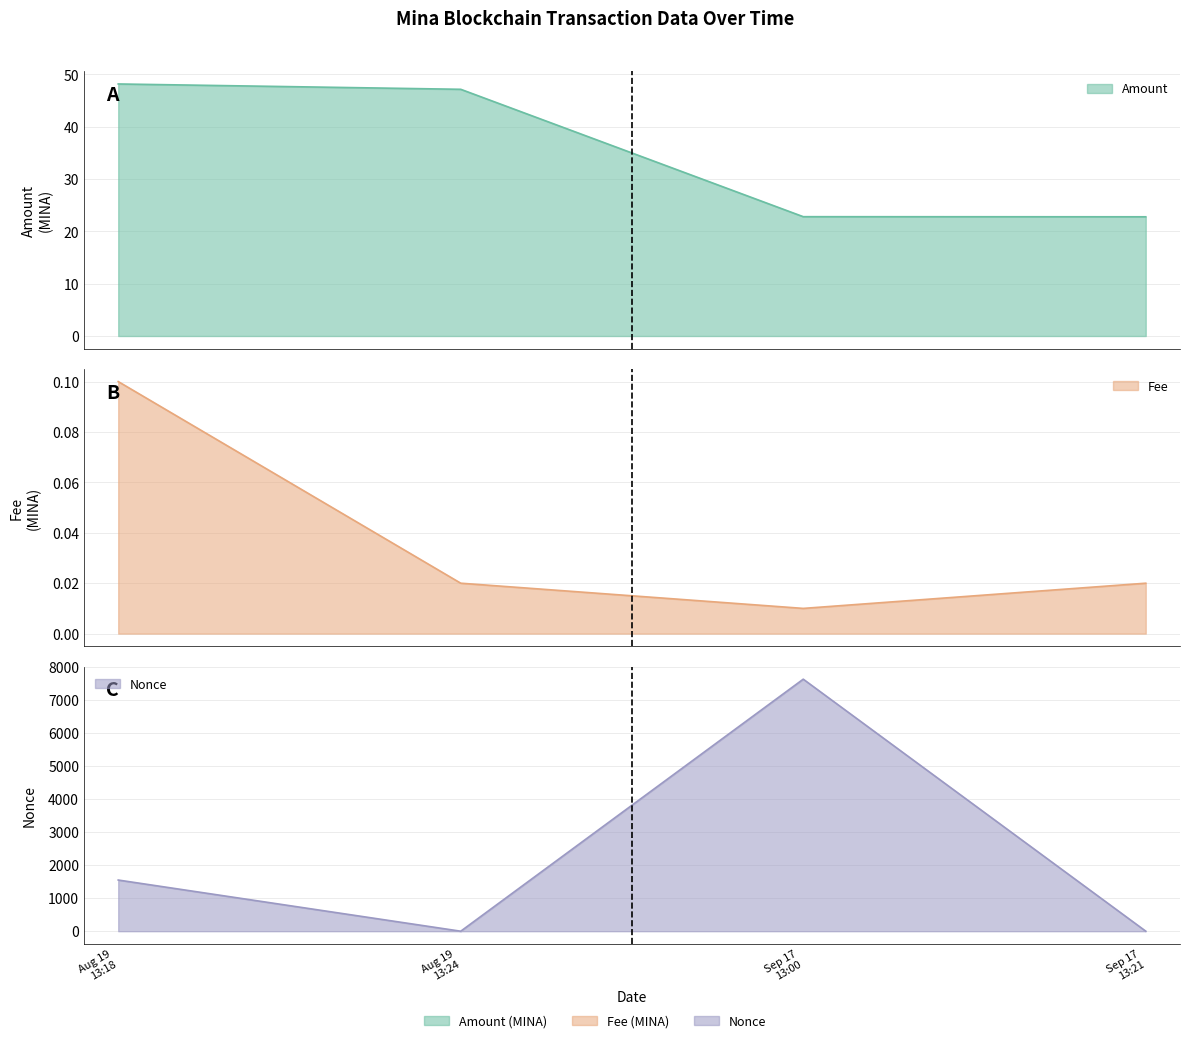

How many Fee values are between 0 and 1?

4